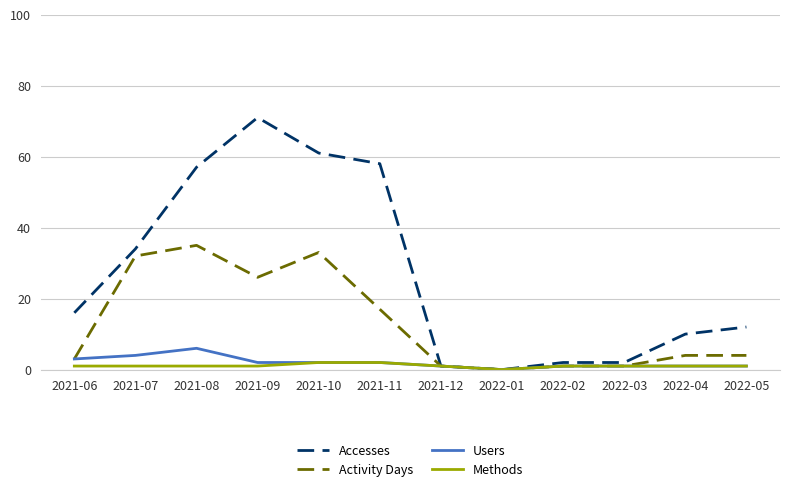

What is the sum of all Methods values?

13